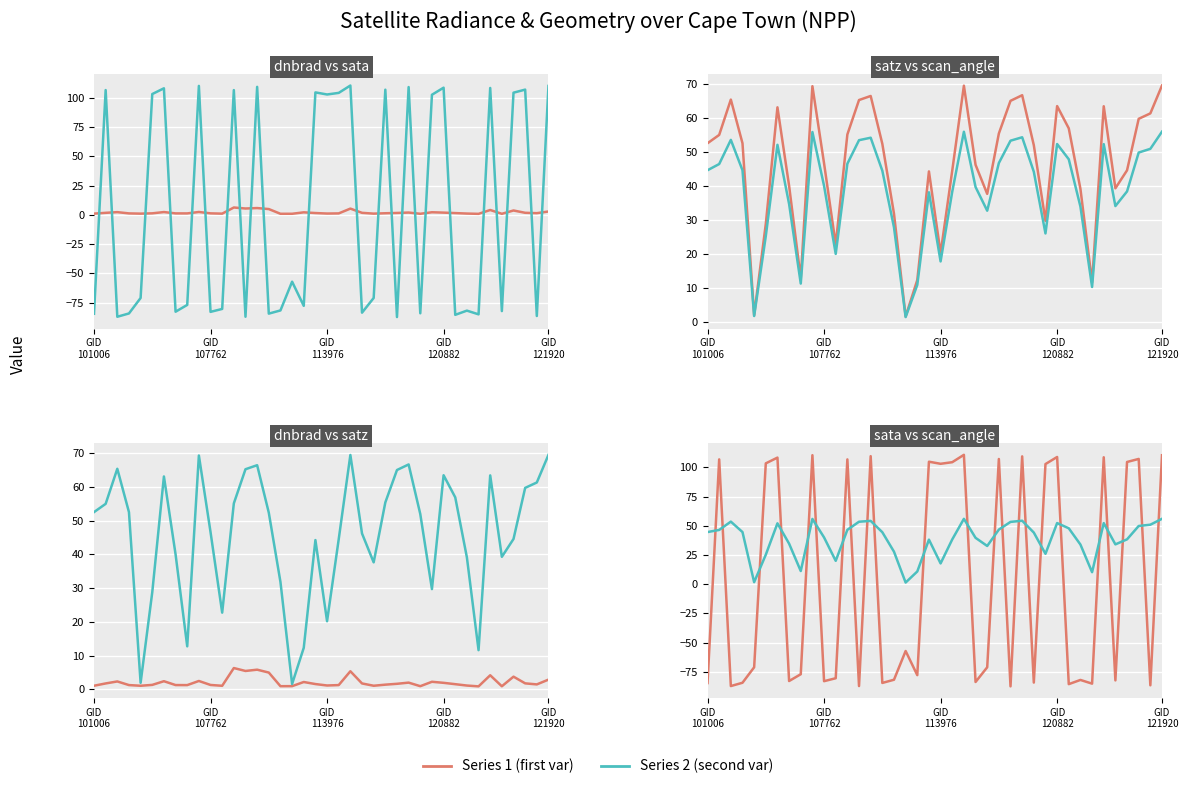

At how many categories does at least one series exceed 105?

12